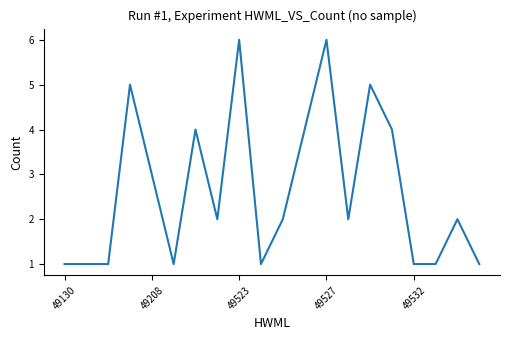

What is the maximum value shown in the chart?

6